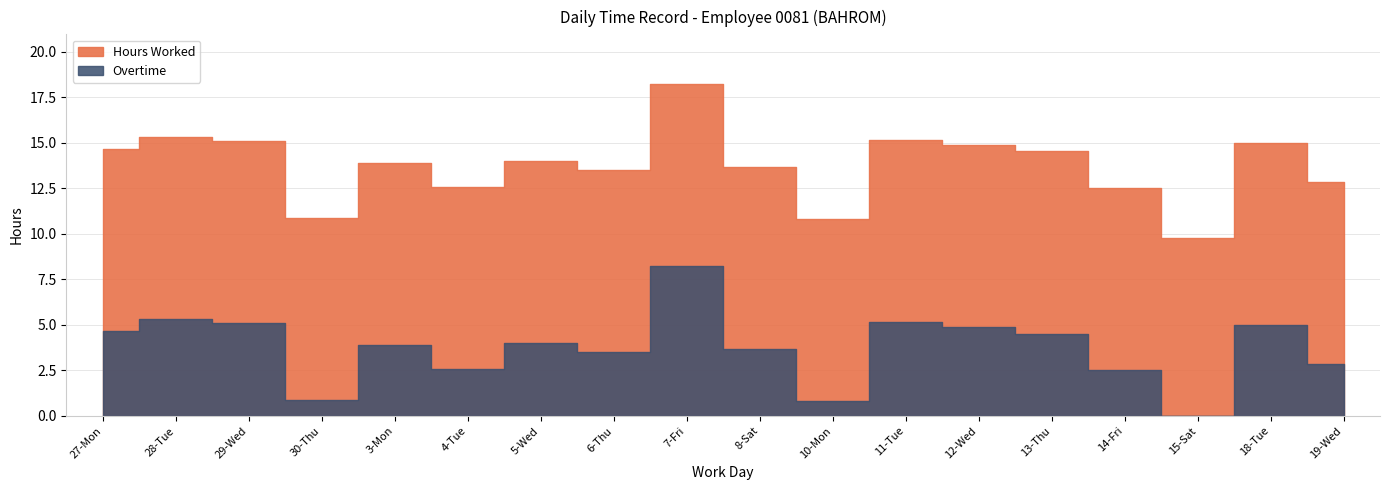

The Hours Worked series shows 5.7 at 11-Tue. True or false?

False